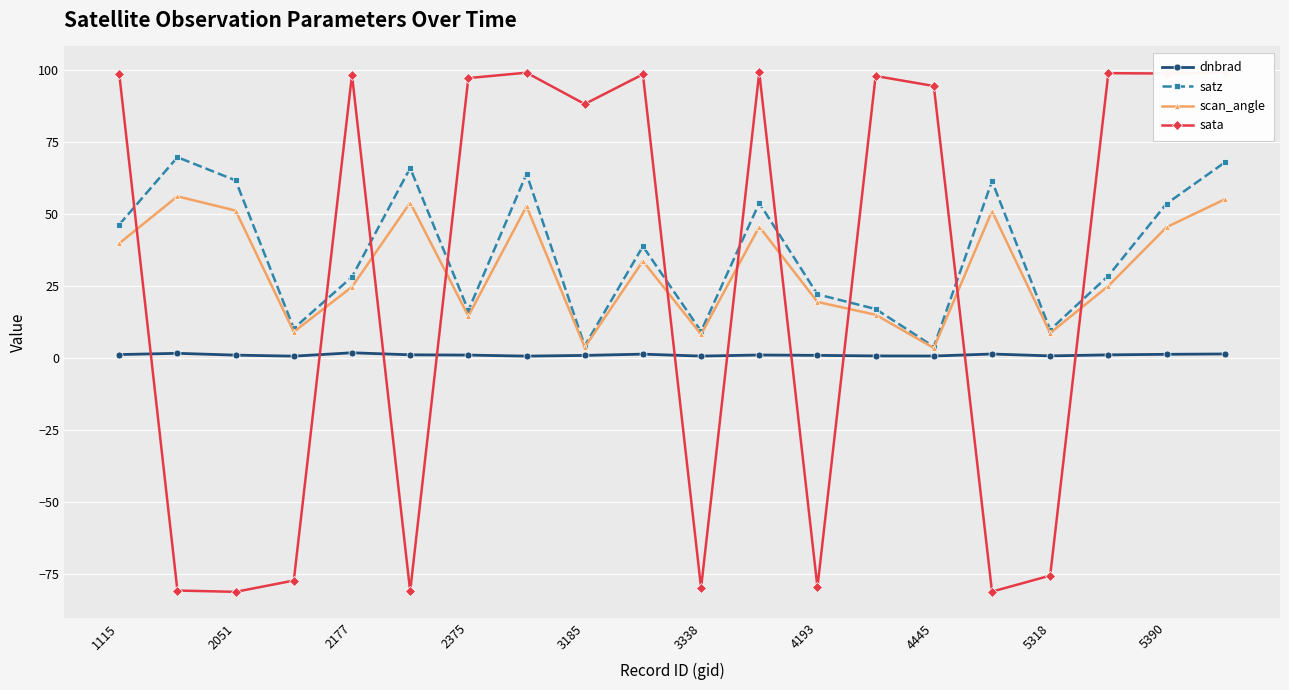

What is the greatest value displayed?

99.2